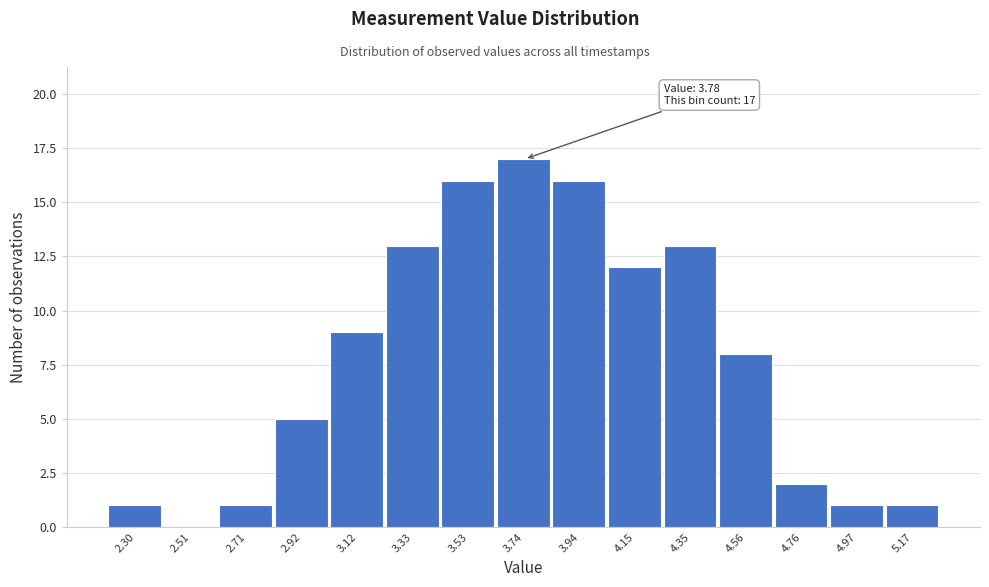

Reading right to left, what are all the values shown in this chart?

5.17=1	4.97=1	4.76=2	4.56=8	4.35=13	4.15=12	3.94=16	3.74=17	3.53=16	3.33=13	3.12=9	2.92=5	2.71=1	2.51=0	2.30=1